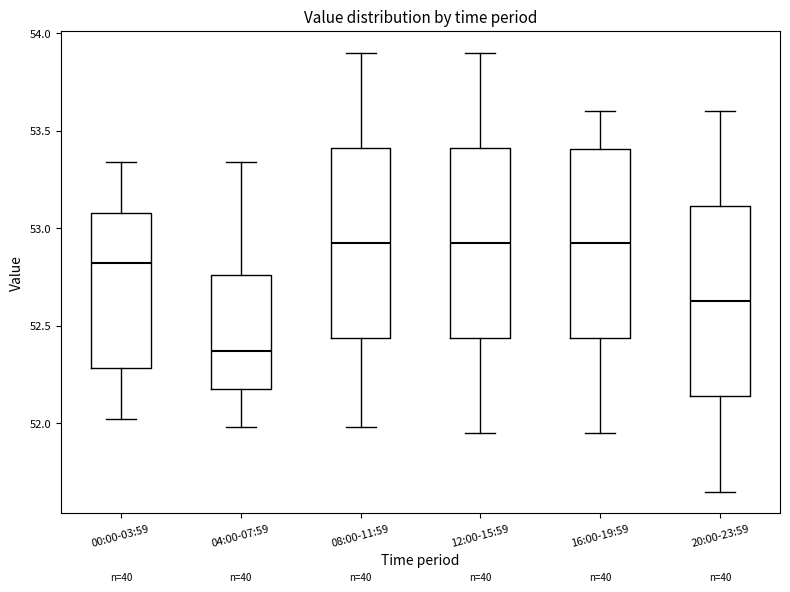

Reading left to right, read every box against the y-axis: the position of its median line, the range the box covers, and the ends of its whiskers. The values are not printed on the chart, so give them approximately, as read against the axis.

00:00-03:59: median 52.80, box 52.30 to 53.10, whiskers 52.00 to 53.35
04:00-07:59: median 52.35, box 52.20 to 52.75, whiskers 52.00 to 53.35
08:00-11:59: median 52.95, box 52.45 to 53.40, whiskers 52.00 to 53.90
12:00-15:59: median 52.95, box 52.45 to 53.40, whiskers 51.95 to 53.90
16:00-19:59: median 52.95, box 52.45 to 53.40, whiskers 51.95 to 53.60
20:00-23:59: median 52.65, box 52.15 to 53.10, whiskers 51.65 to 53.60